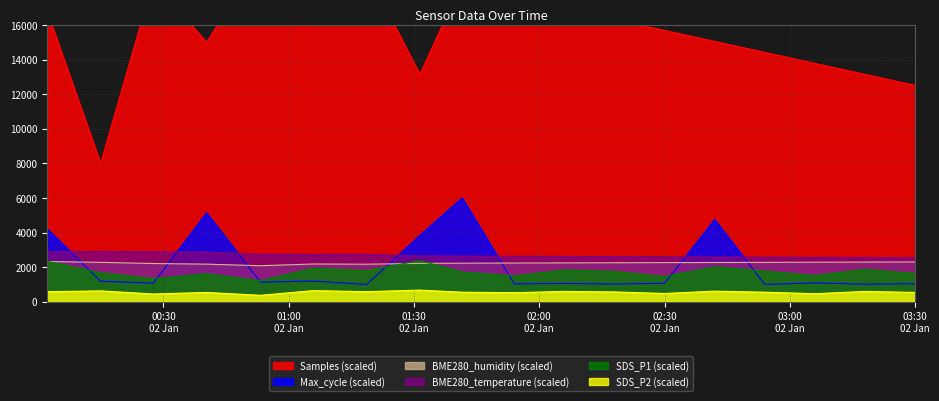

Where does the Max_cycle series first go above 1093?

2024/01/02 00:02:10